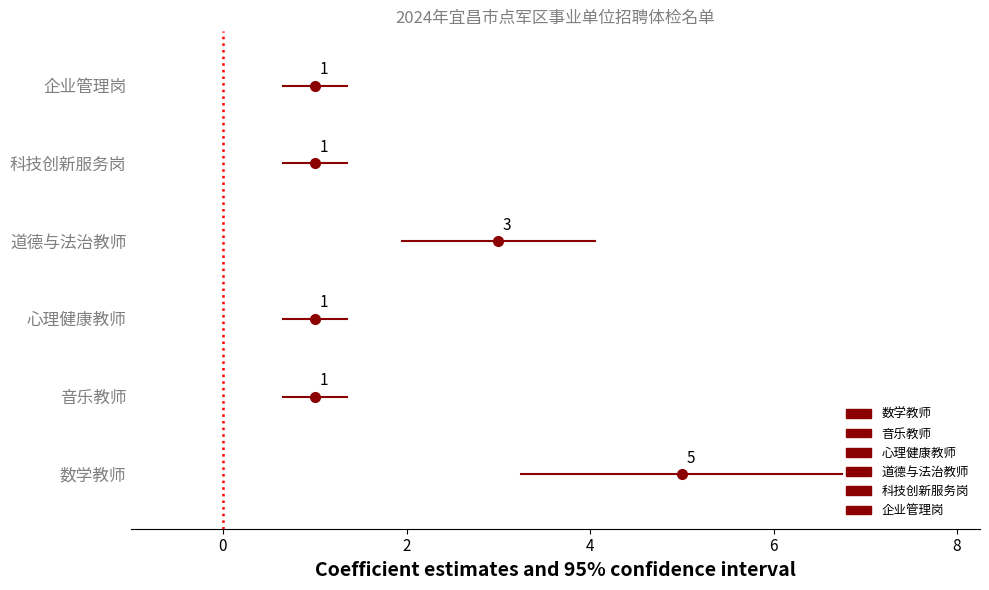

At how many categories does at least one series exceed 2?

2